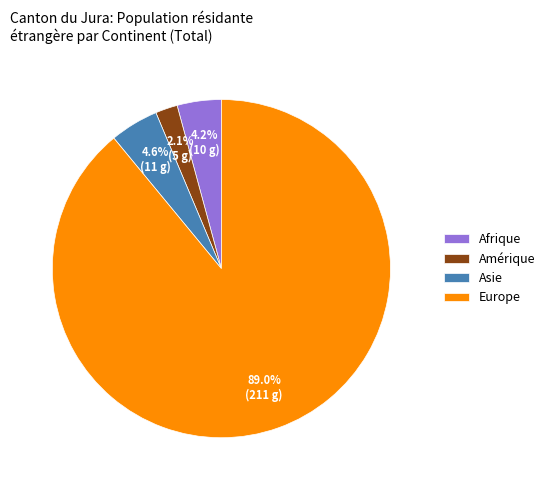

How many slices are in this pie chart?

4